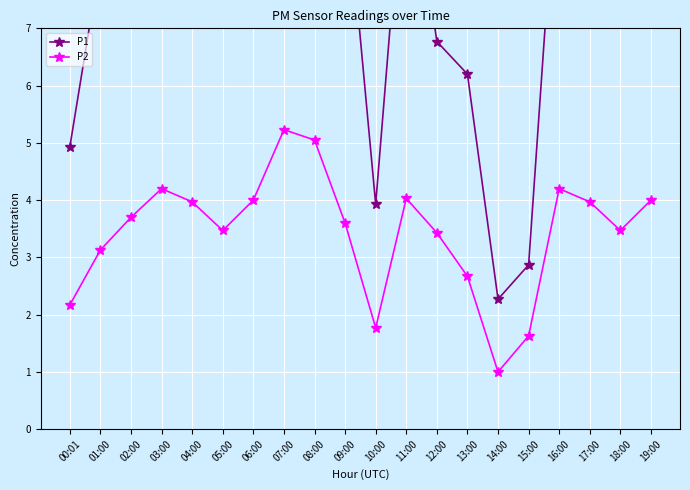

How many data points in P1 are above 9?

10